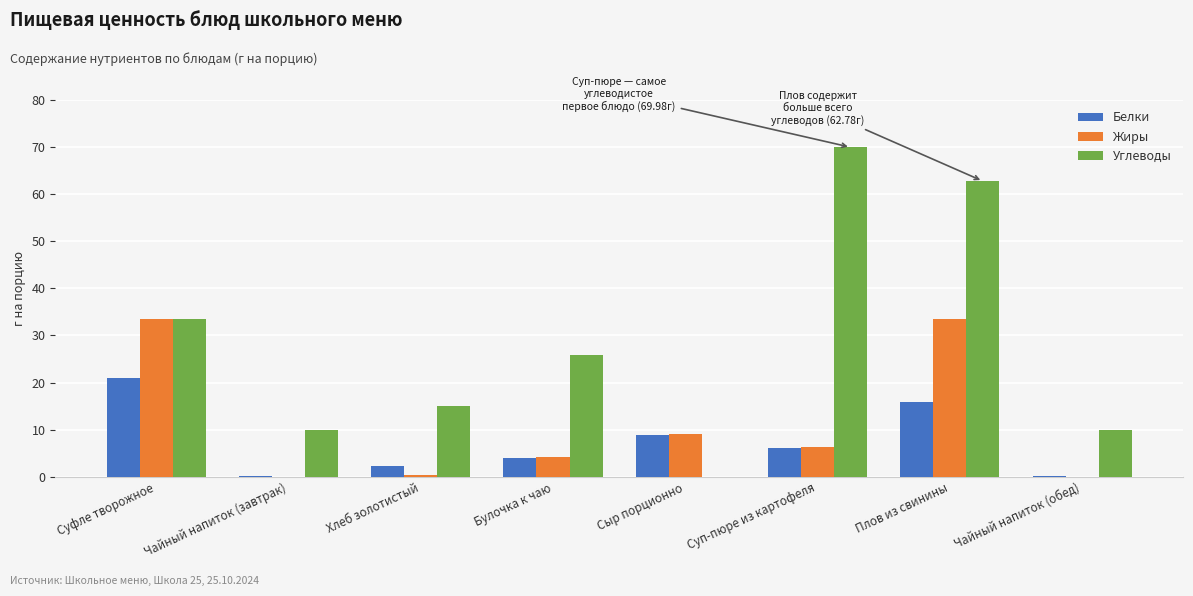

Where is Жиры nearest to the value 16?

Сыр порционно